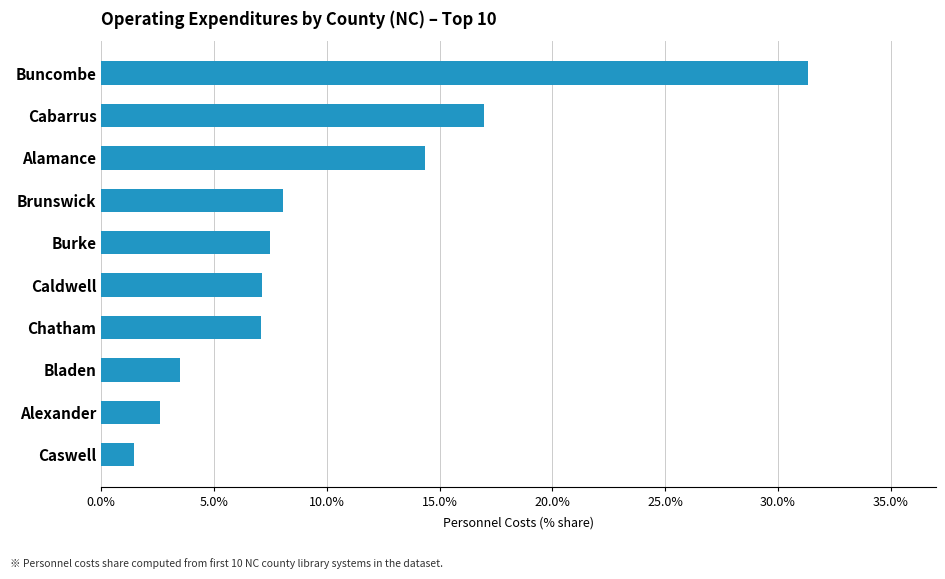

What is the greatest value displayed?

31.3